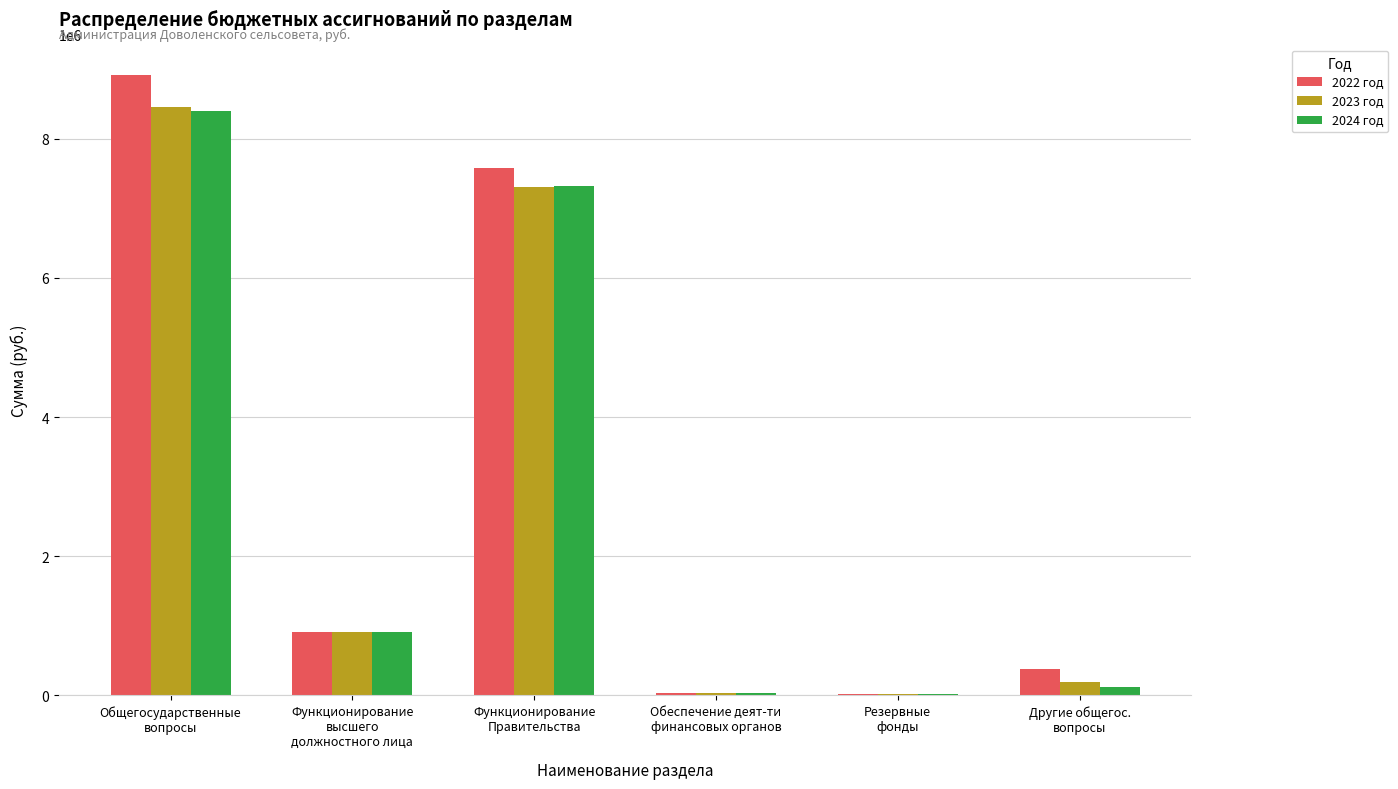

What are all the series names shown in the legend?

2022 год, 2023 год, 2024 год